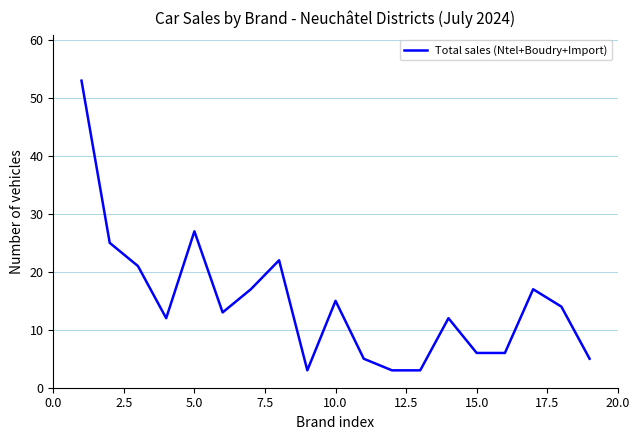

Reading left to right, extract all data points from this chart.

53	25	21	12	27	13	17	22	3	15	5	3	3	12	6	6	17	14	5